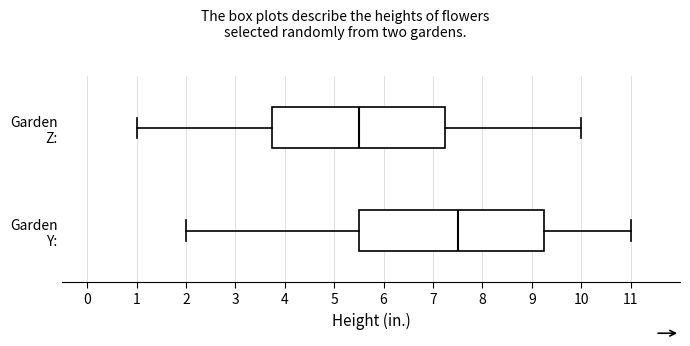

Which box is the widest, from its left edge to its right edge?

Garden Y: